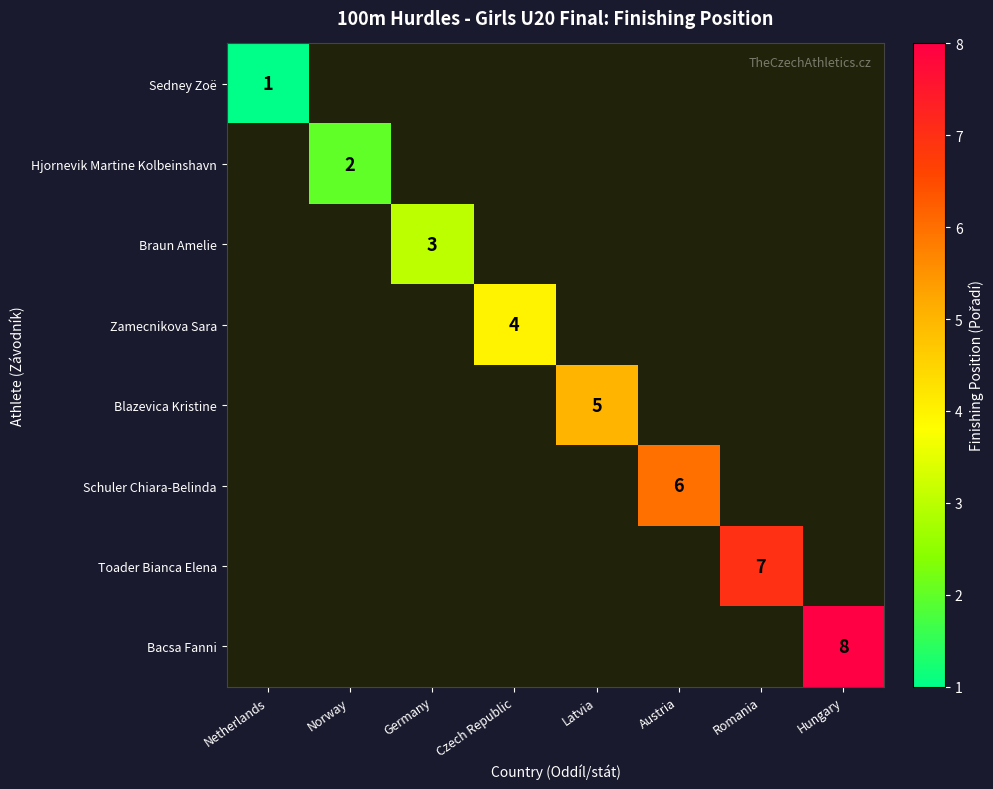

How many values in Braun Amelie are above zero?

1